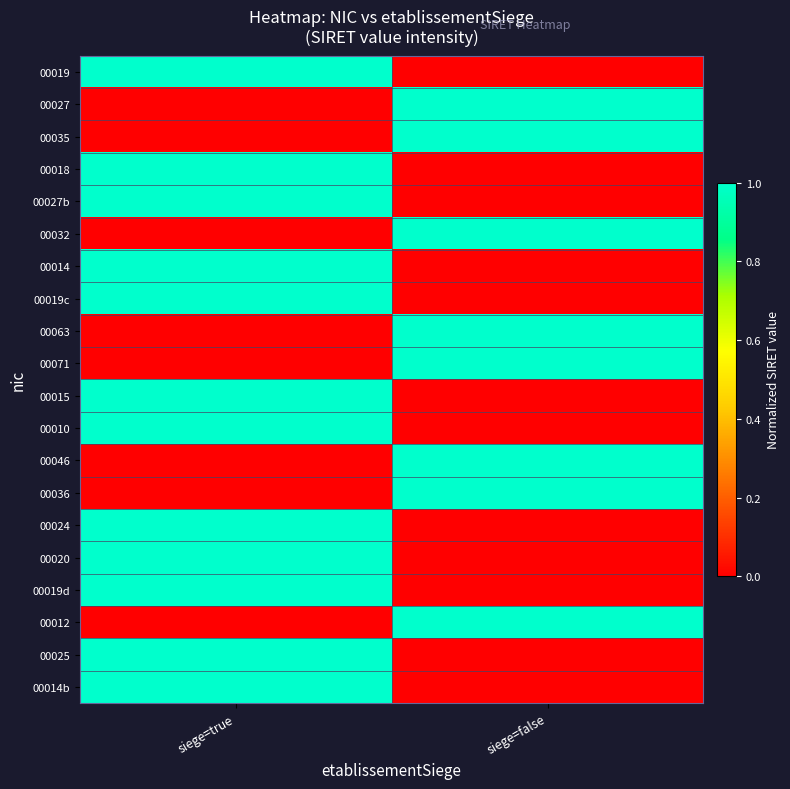

At how many categories does at least one series exceed 0?

2